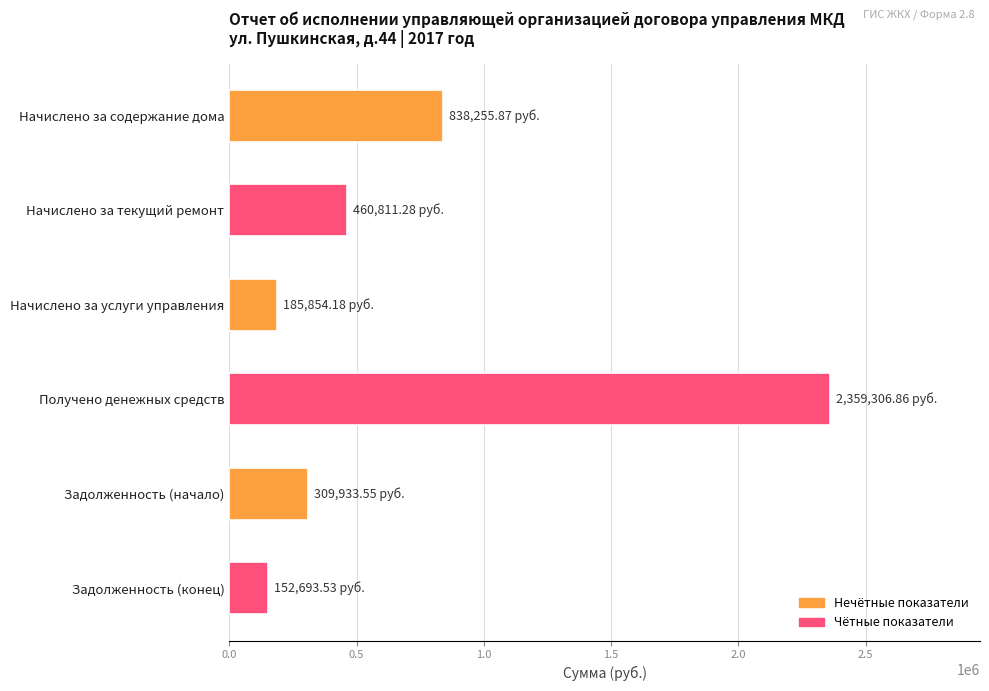

What is the ratio of the value at Начислено за услуги управления to the value at Задолженность (начало)?

0.6